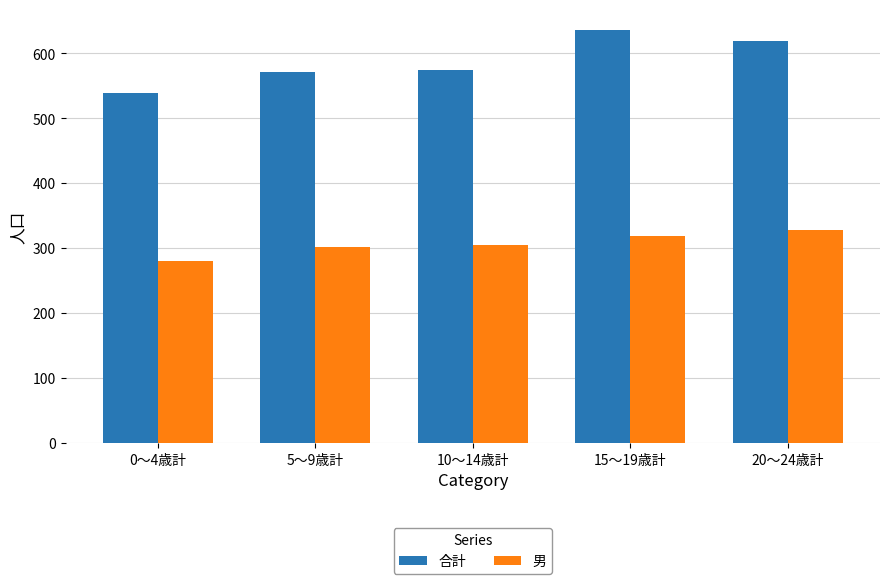

Which series has the widest spread of values?

合計